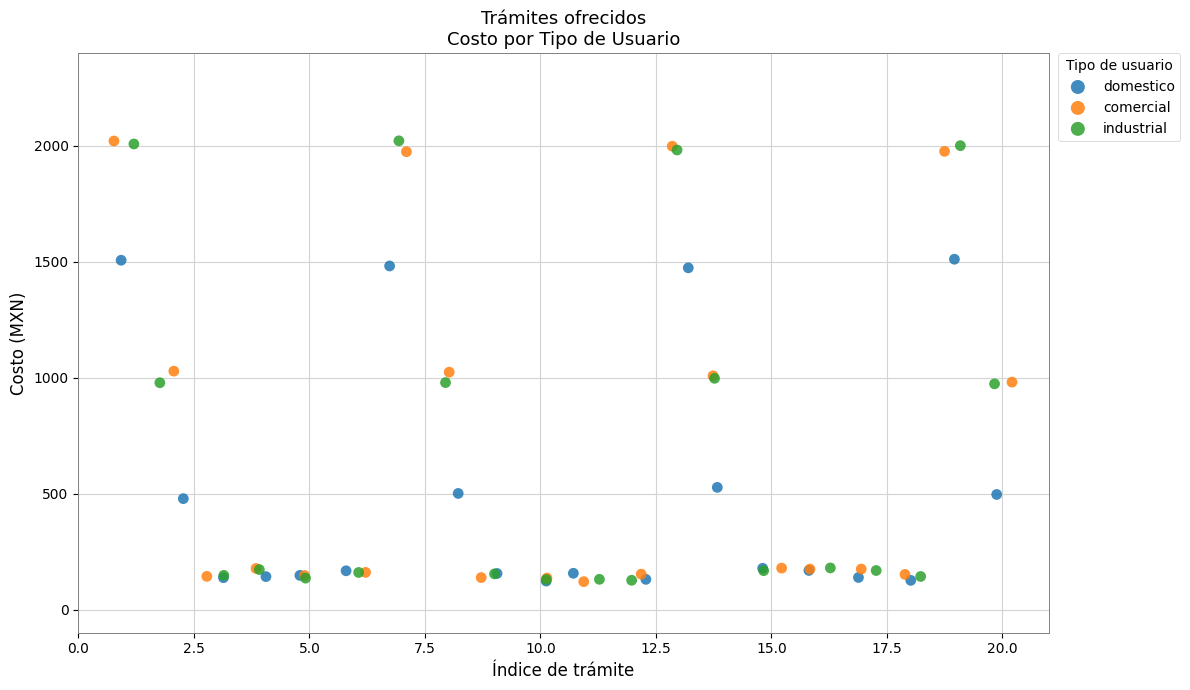

What are all the series names shown in the legend?

domestico, comercial, industrial